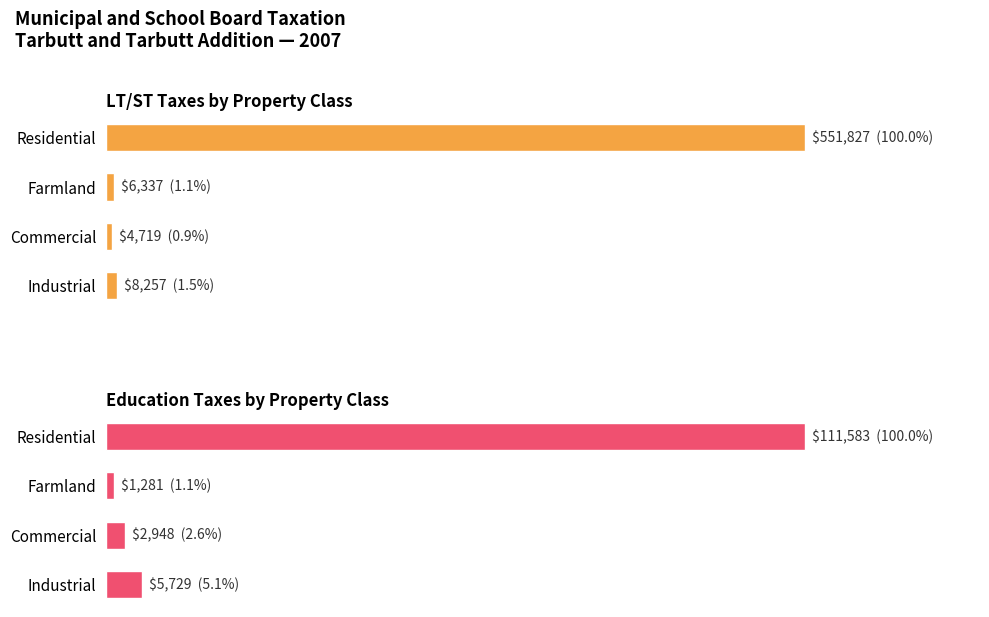

What is the value of the Education Taxes by Property Class bar at the 4th from the left?

5729